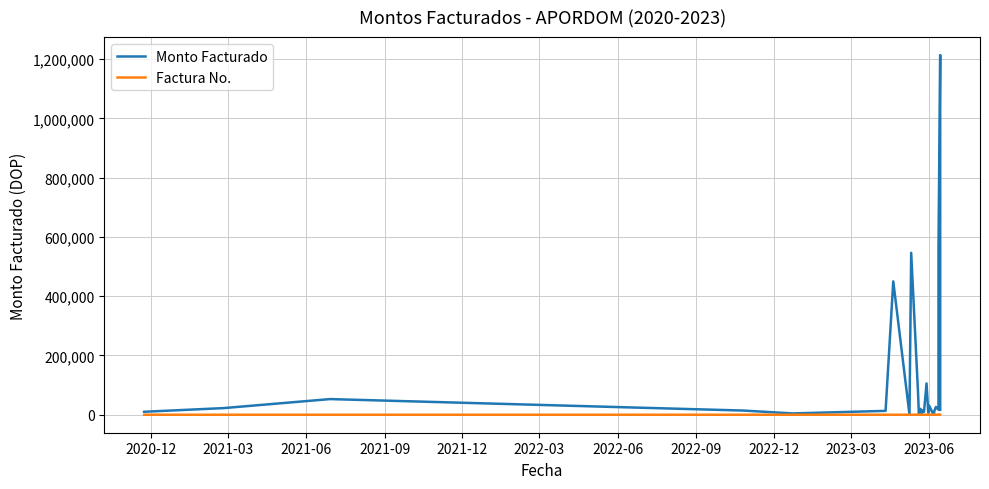

What is the label of the 1st point from the left?

2020-12